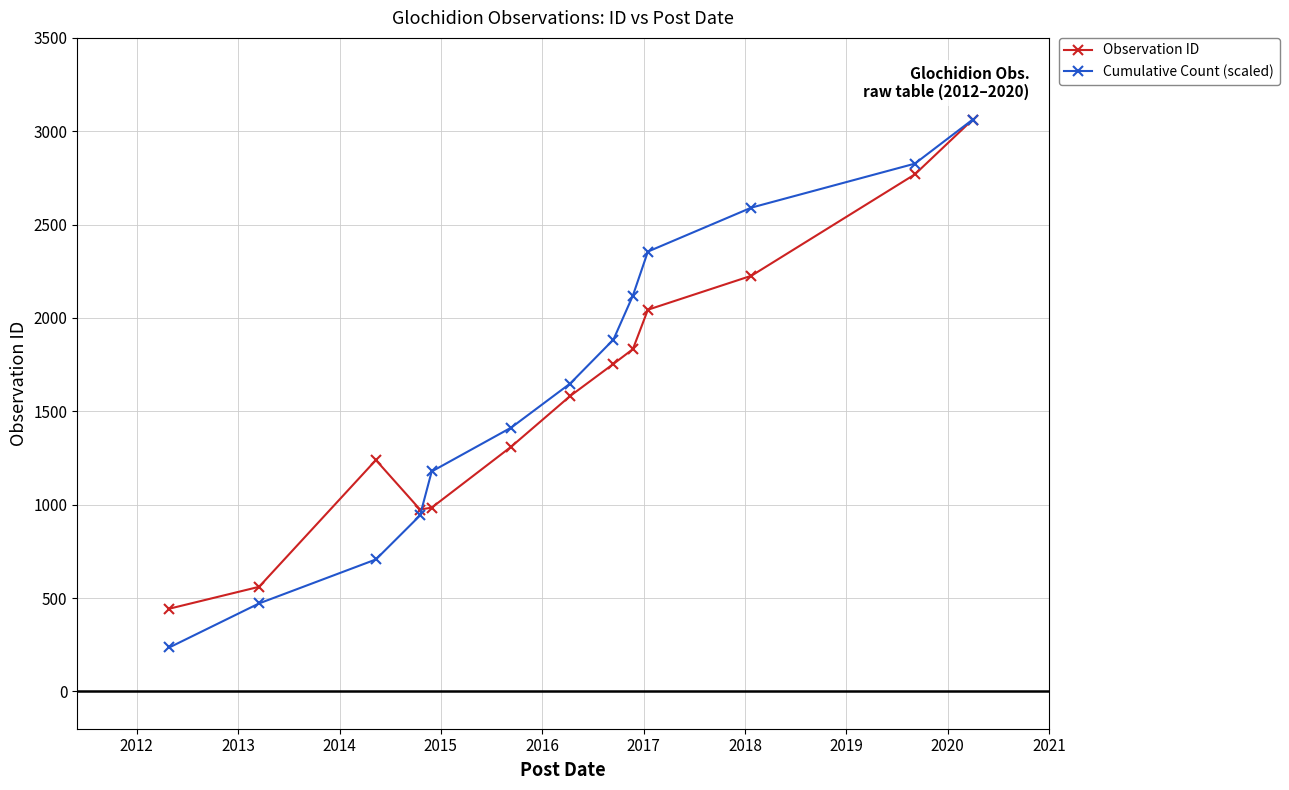

How many interior local valleys does the Observation ID series have?

1